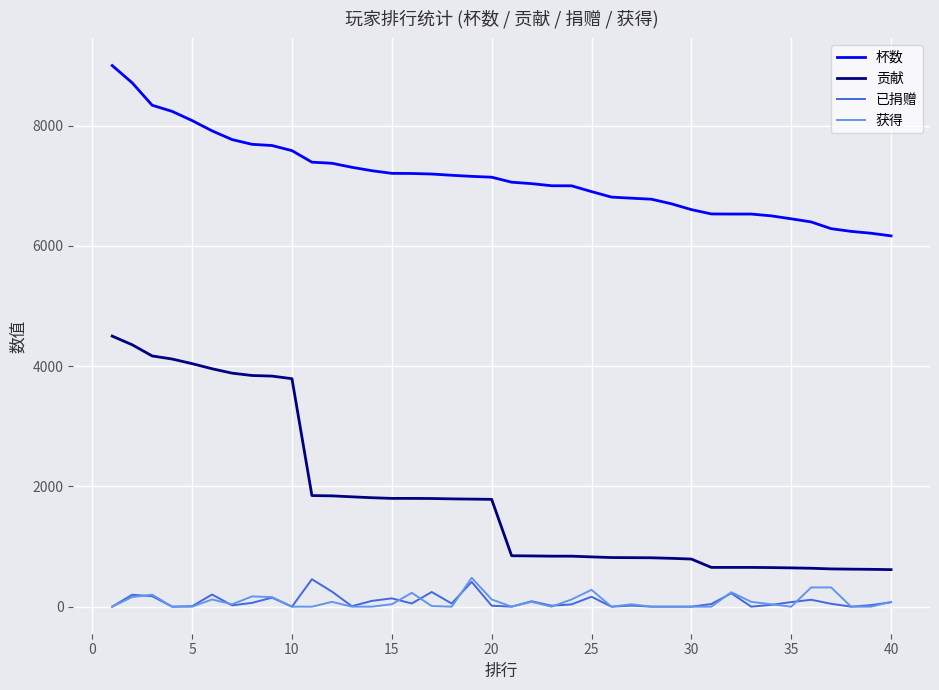

At how many categories does at least one series exceed 2019?

40